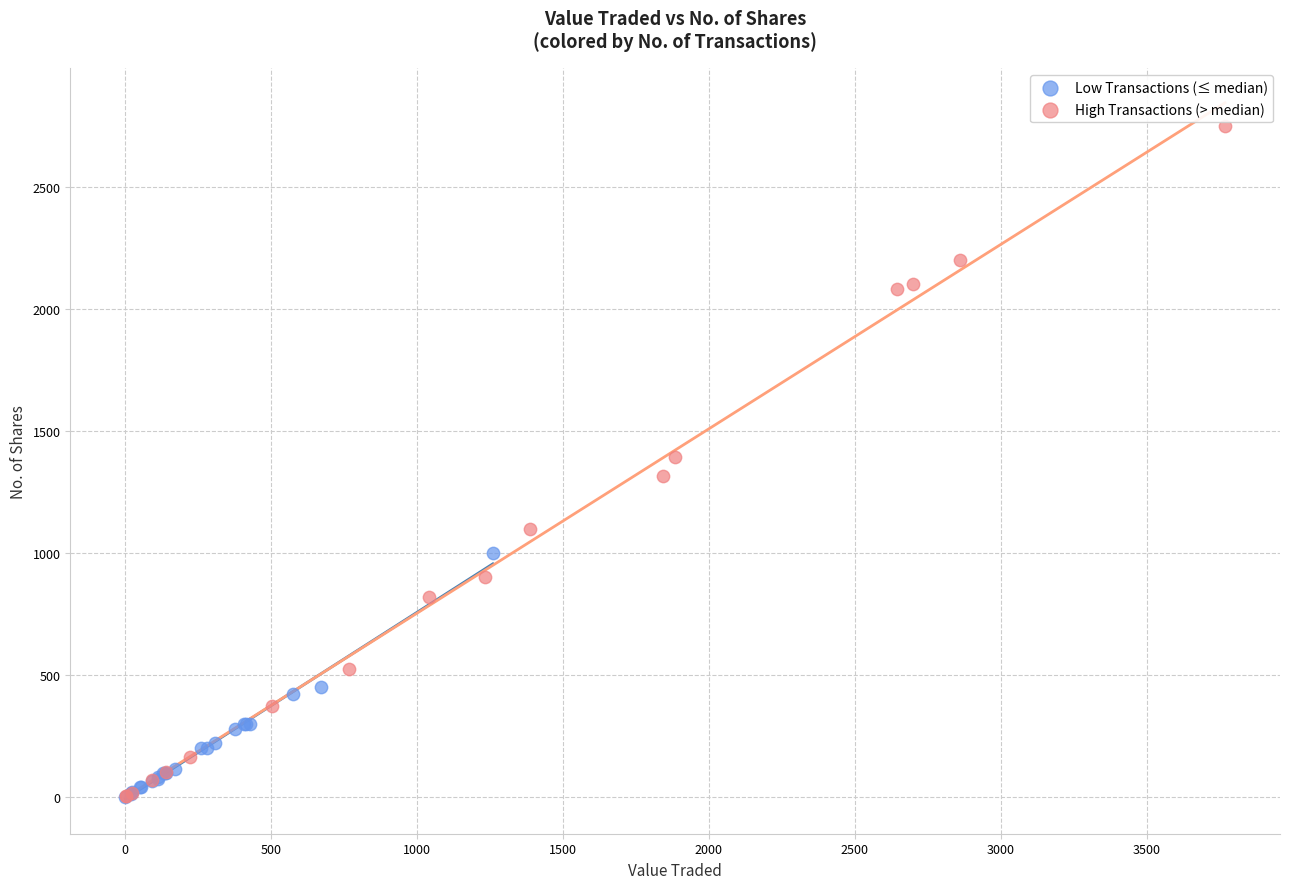

Which series reaches the maximum Y coordinate?

High Transactions (> median)